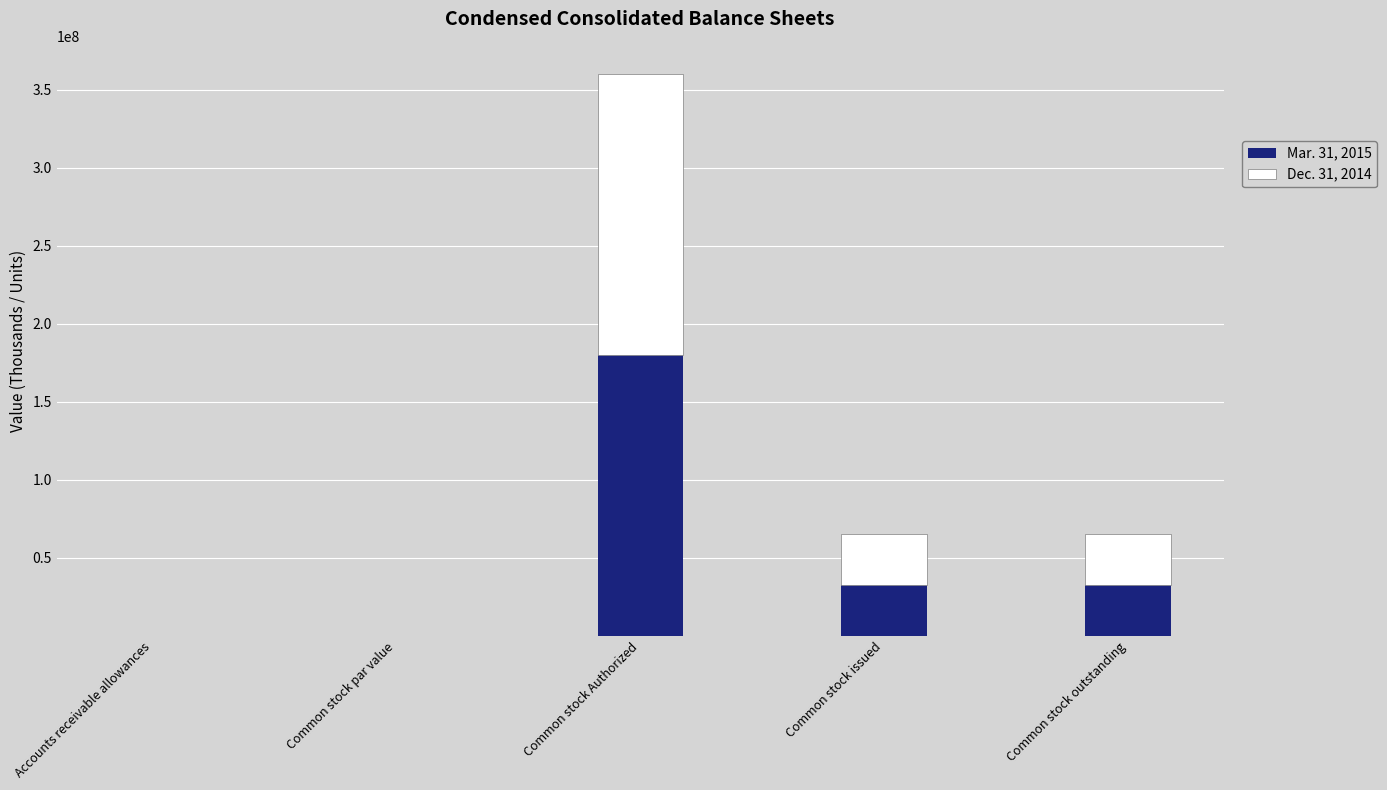

Are the bars horizontal?

No